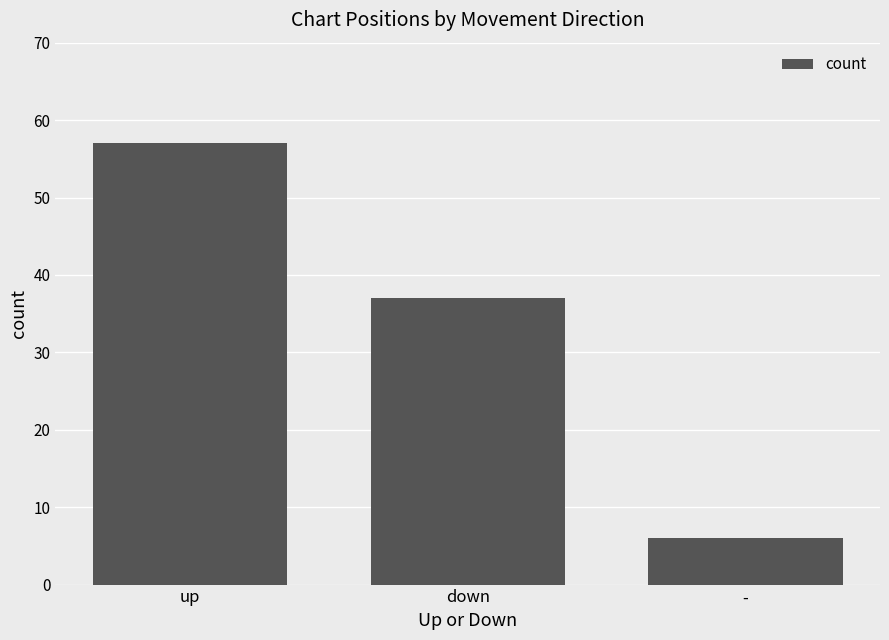

Is it true that the value at down is 21?

False